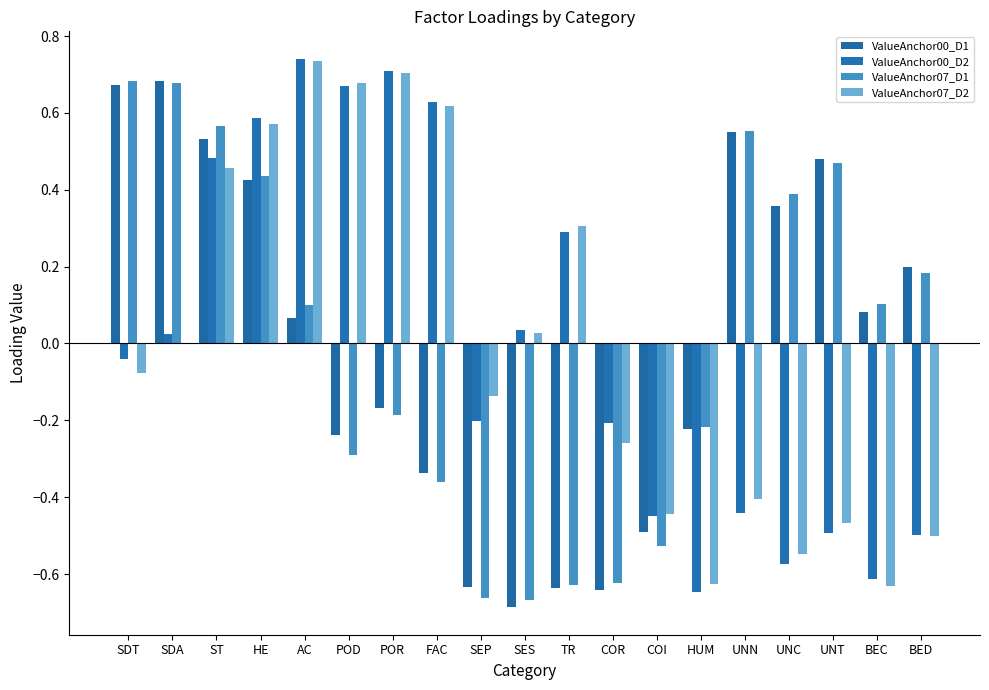

How many positive values does the ValueAnchor07_D1 series have?

10